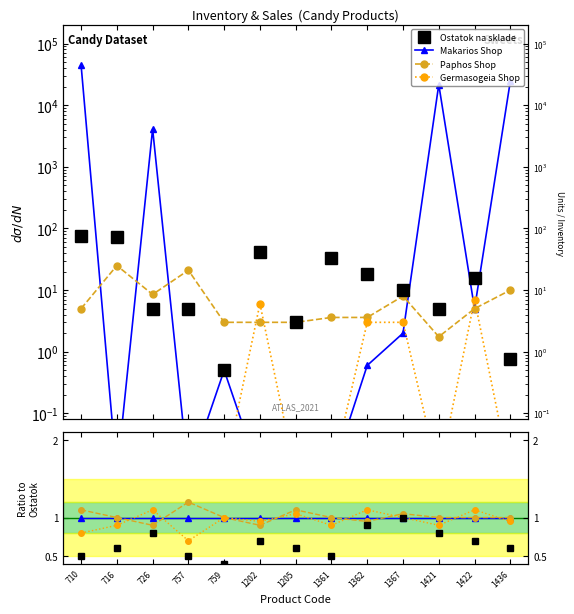

Is it true that Paphos Shop equals 0.6 at 759?

False